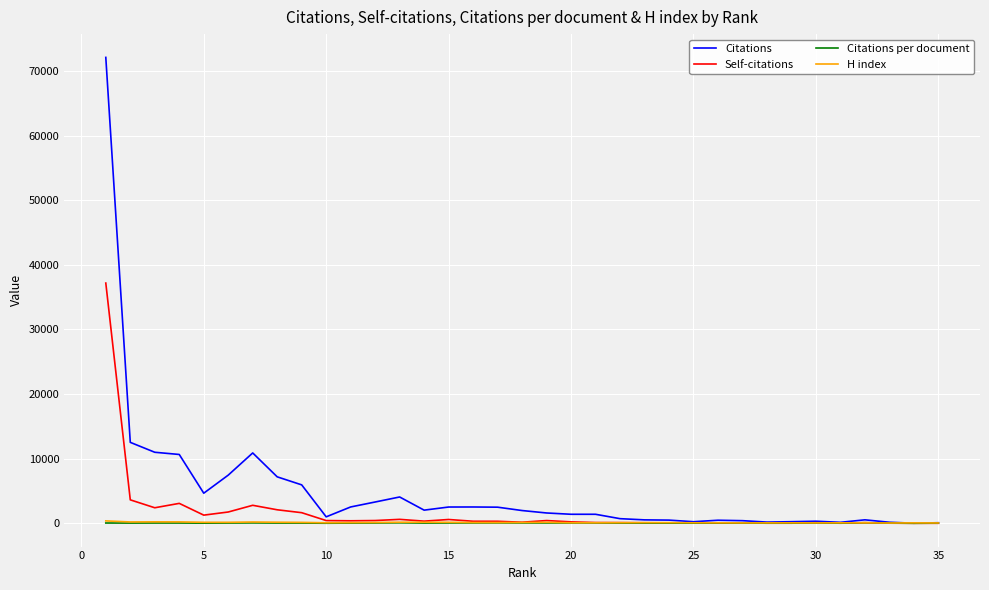

Which series has the widest spread of values?

Citations